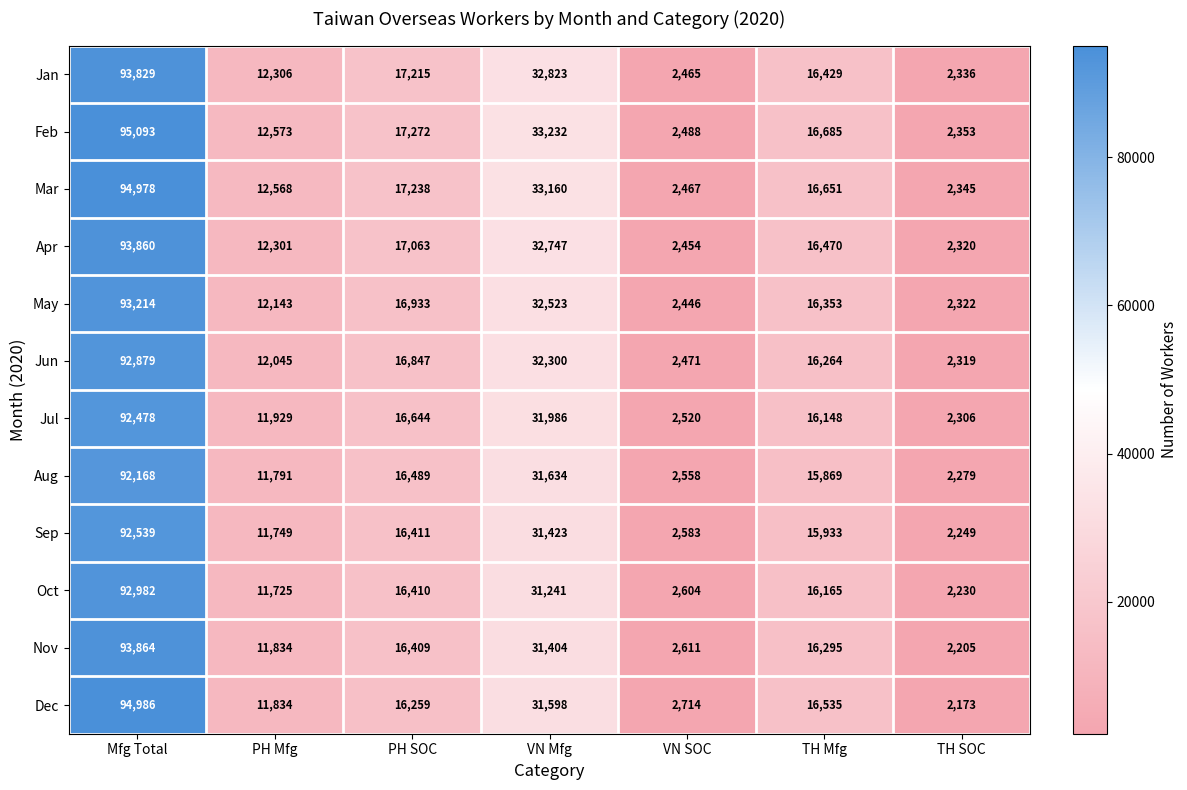

Rank the series at PH SOC from highest to lowest value.

Feb, Mar, Jan, Apr, May, Jun, Jul, Aug, Sep, Oct, Nov, Dec